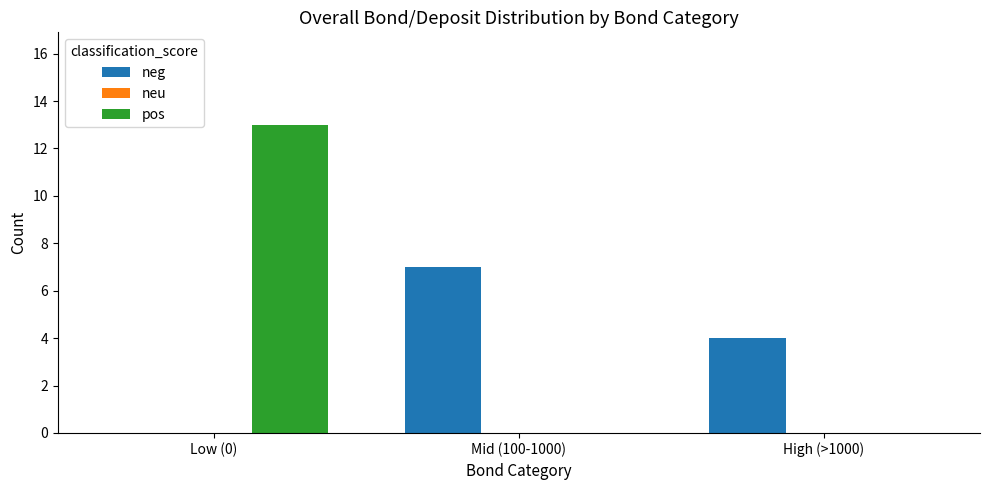

Reading left to right, what are all the values shown in this chart?

neg: Low (0)=0	Mid (100-1000)=7	High (>1000)=4
pos: Low (0)=13	Mid (100-1000)=0	High (>1000)=0